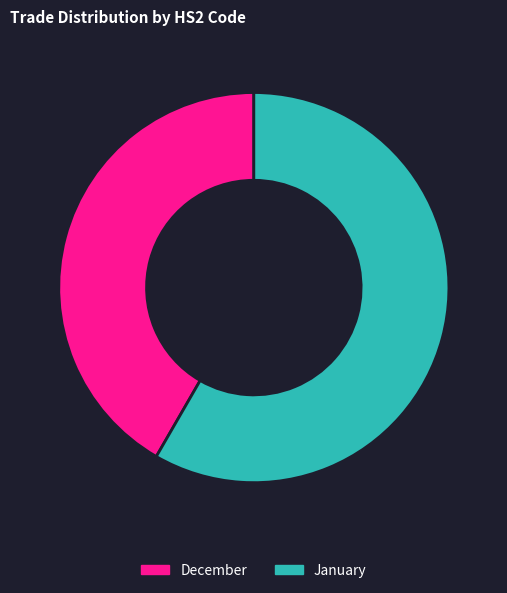

The January slice represents 58% of the pie. True or false?

True